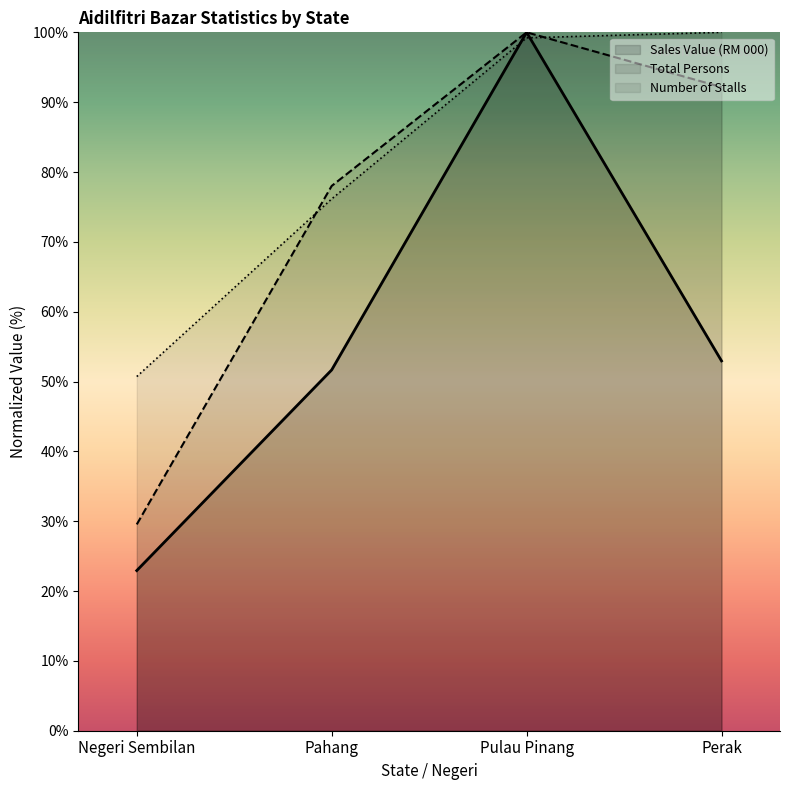

Reading left to right, what are all the values shown in this chart?

Sales Value (RM 000): 22.9	51.7	100.0	53.0
Total Persons: 29.5	78.0	100.0	92.2
Number of Stalls: 50.7	76.1	99.2	100.0